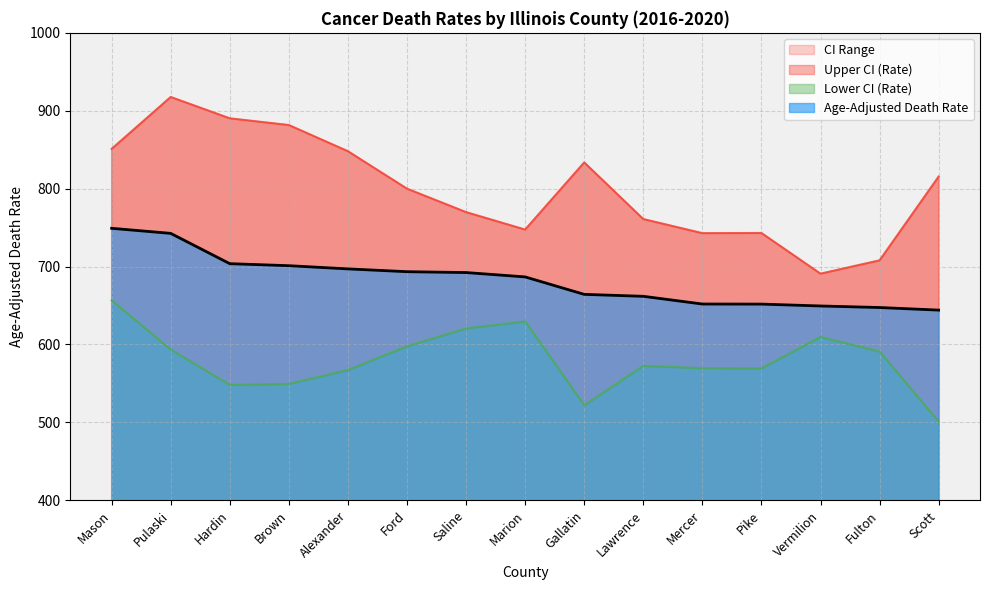

How many lines are shown in the chart?

3